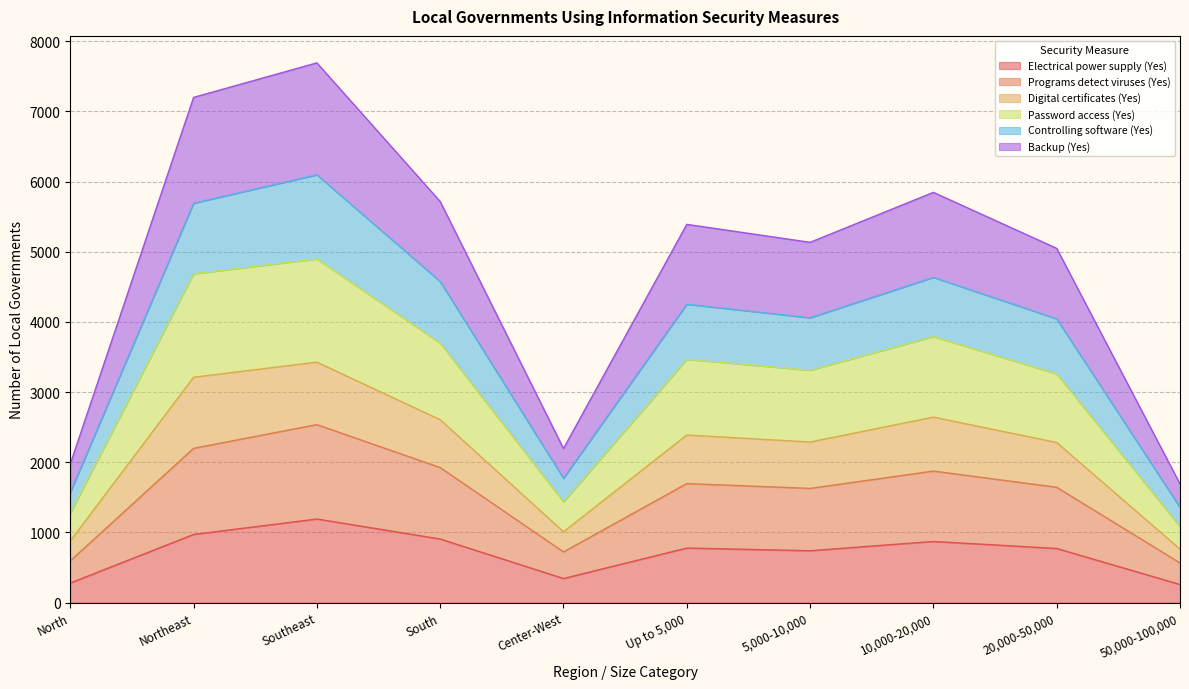

True or false: Backup (Yes) and Electrical power supply (Yes) intersect in this chart.

False